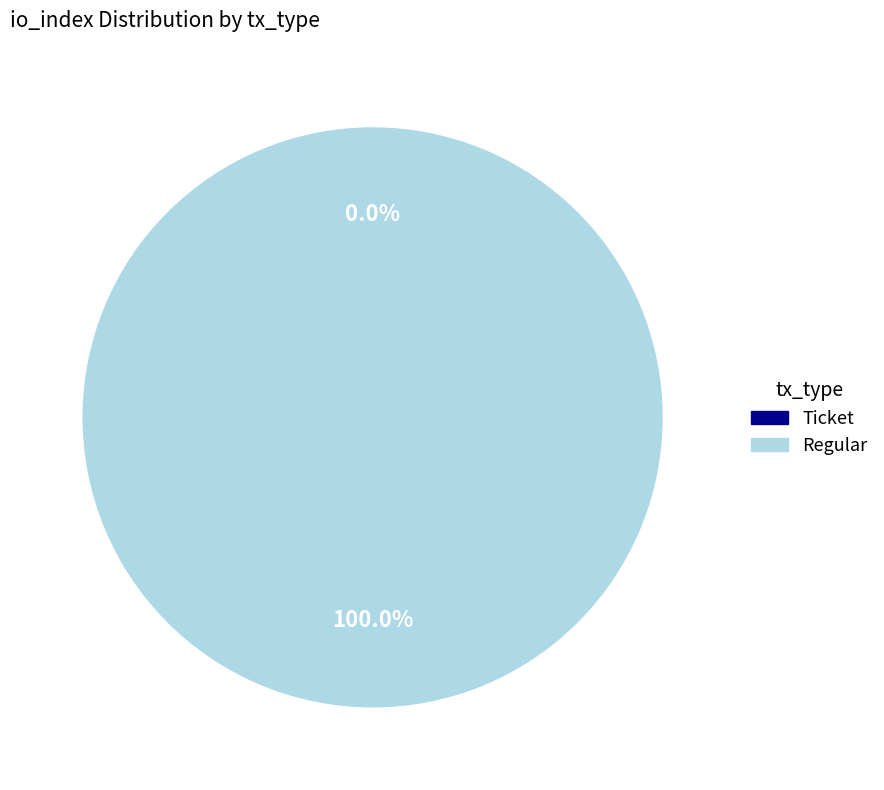

To the nearest percent, what is the difference between the Ticket and Regular slice percentages?

100%